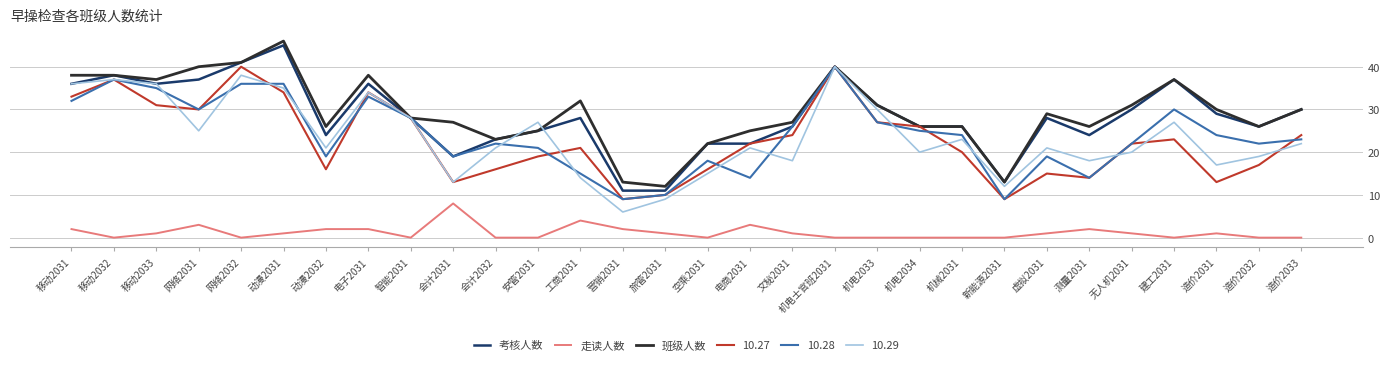

What position from the left is 机电2034?

21